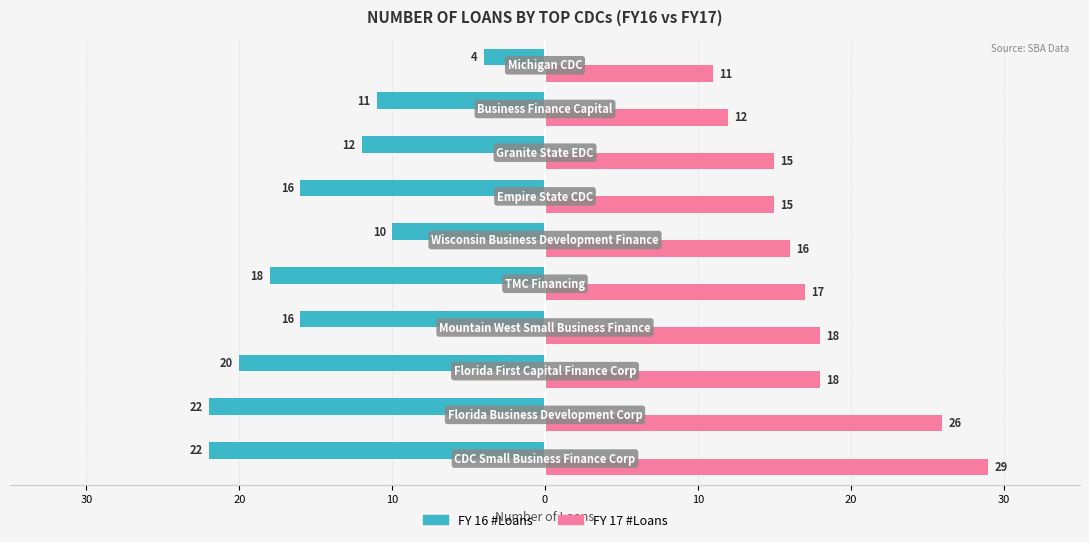

What are all the series names shown in the legend?

FY 16 #Loans, FY 17 #Loans